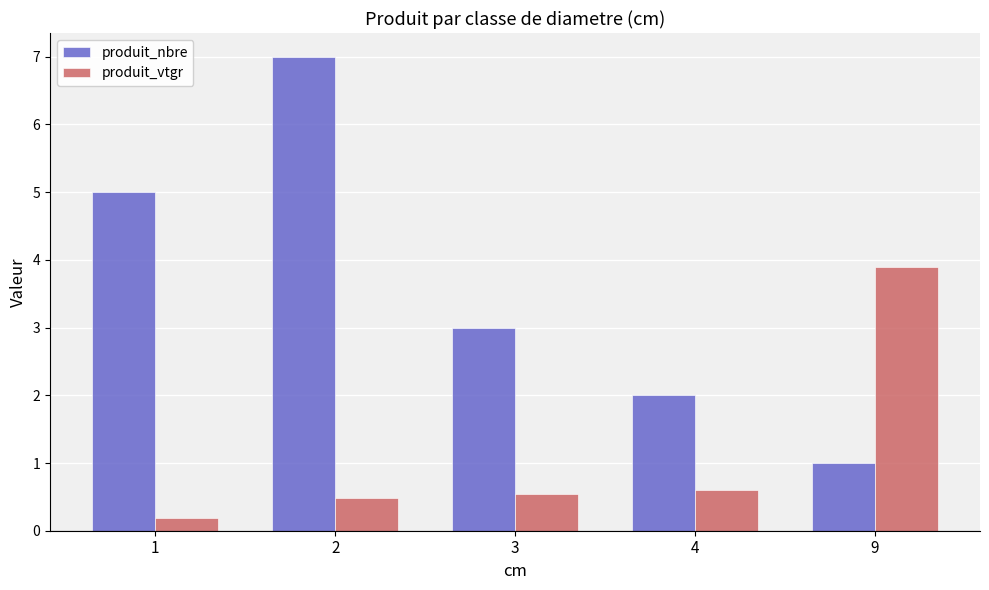

How many bars are there in each group?

2